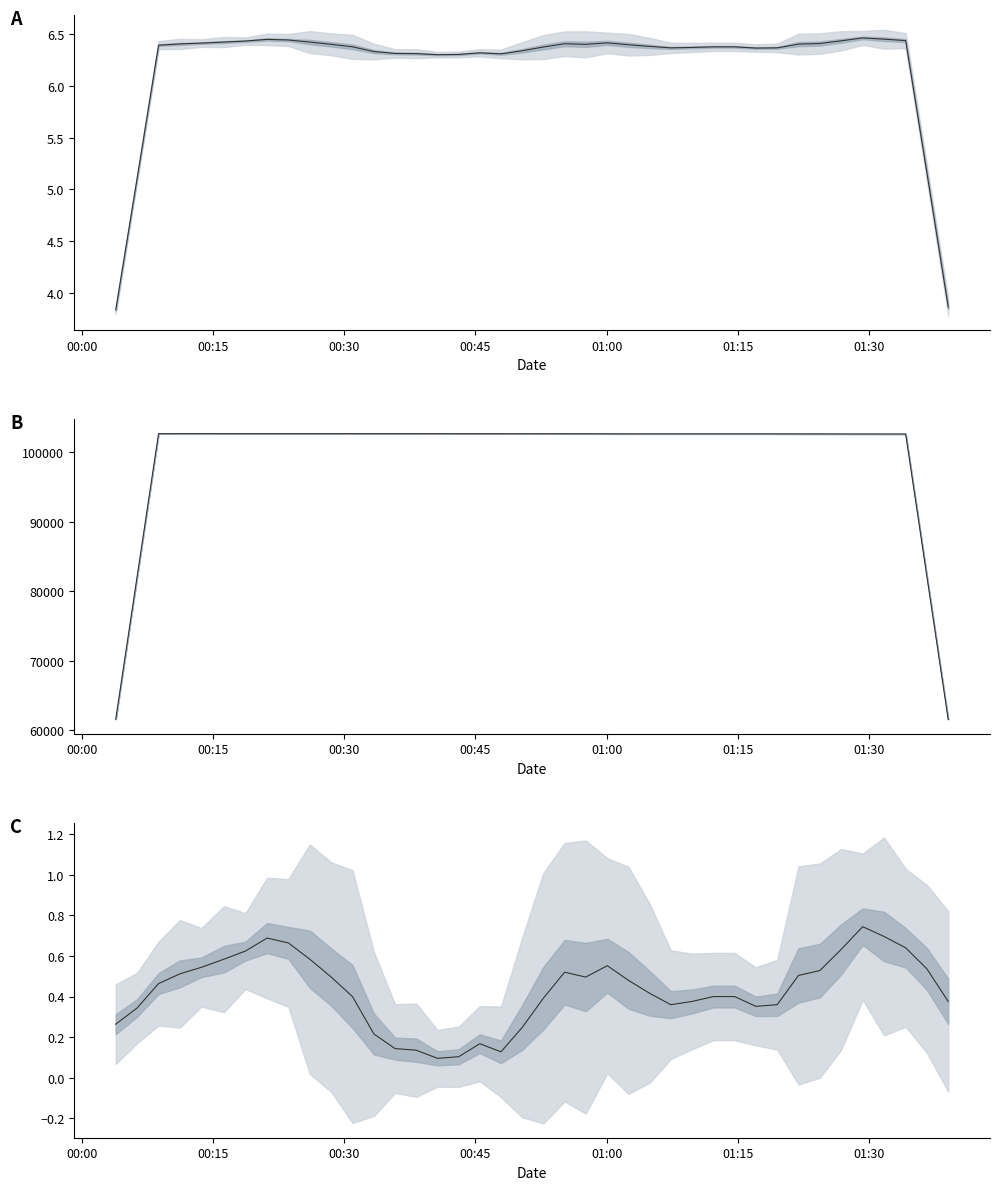

What is the average value of the pressure mean series?

99571.1